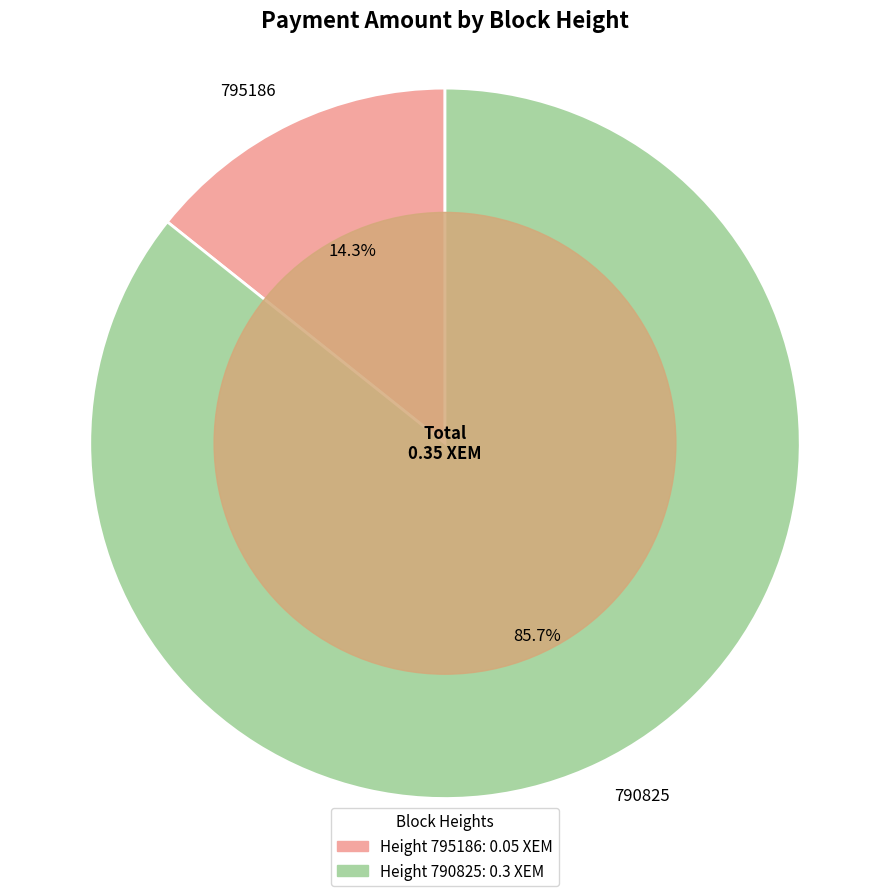

Do 795186 and 790825 together represent more than half of the pie?

Yes